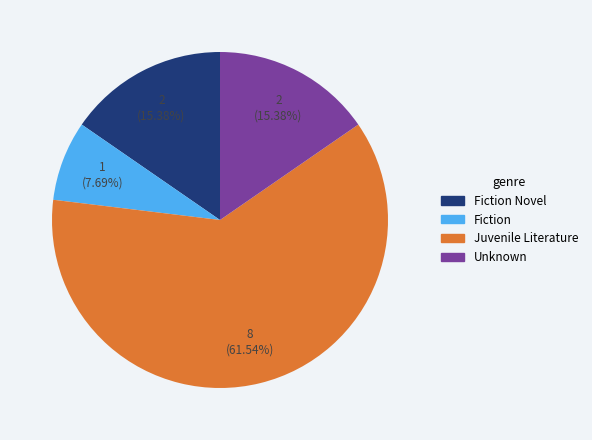

Which category has the biggest portion of the pie?

Juvenile Literature